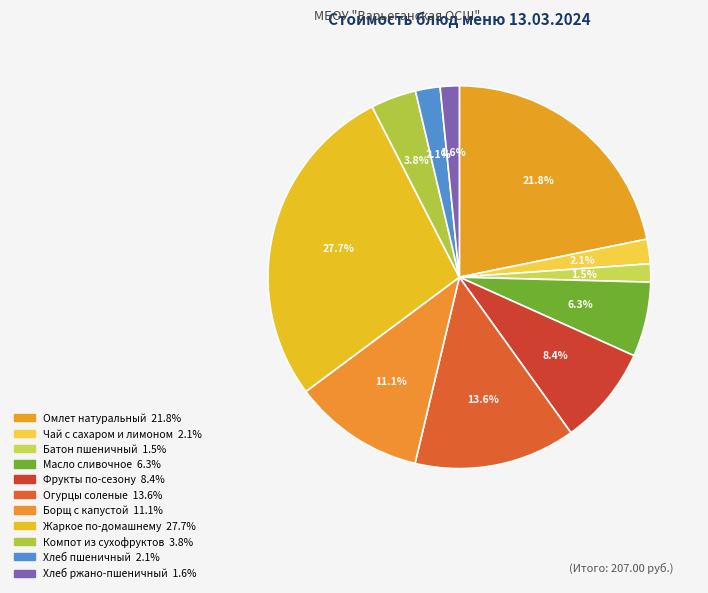

The Огурцы соленые slice represents 27% of the pie. True or false?

False